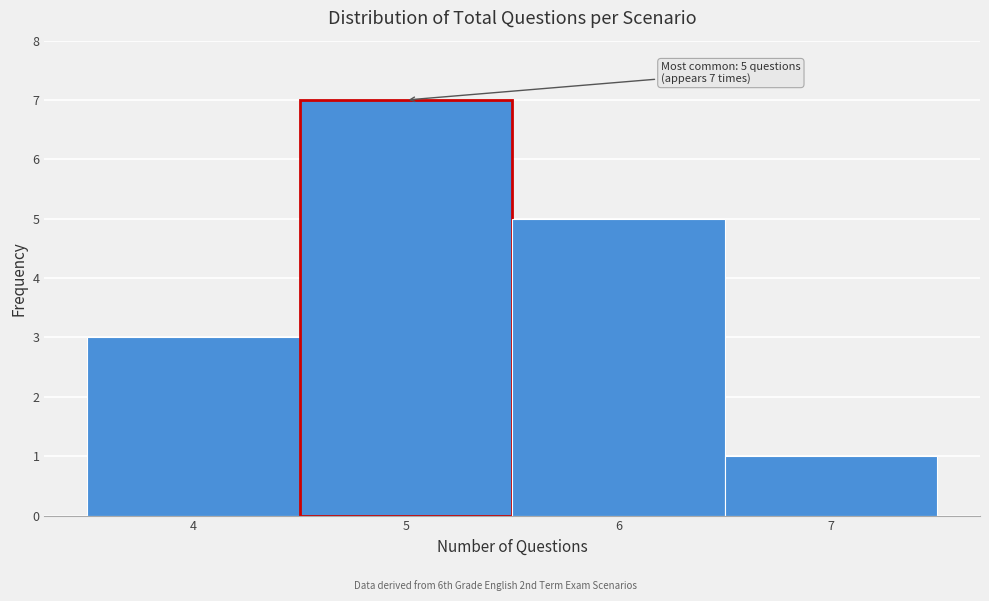

Over which range of the x-axis is the bar tallest?

4.5 to 5.5